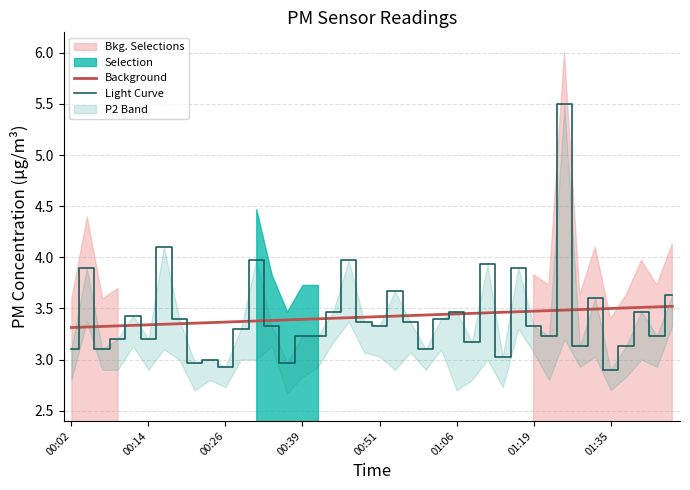

What is the approximate value of Light Curve at 8?

3.0